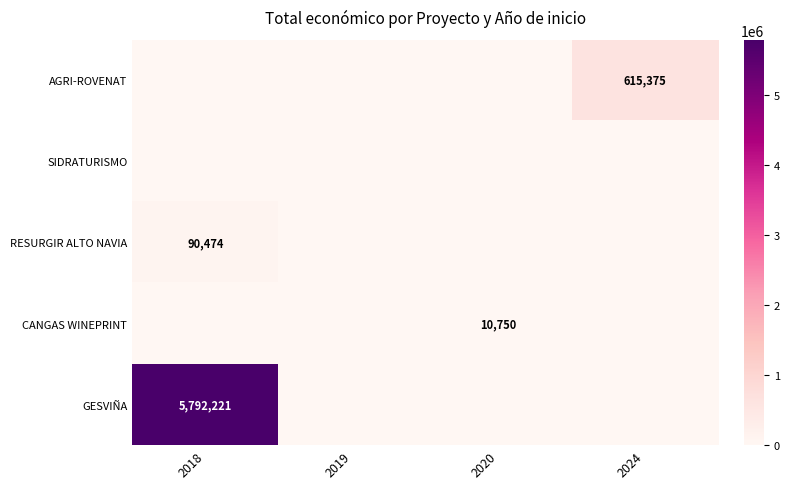

Between 2020 and 2019, which is larger?

2020